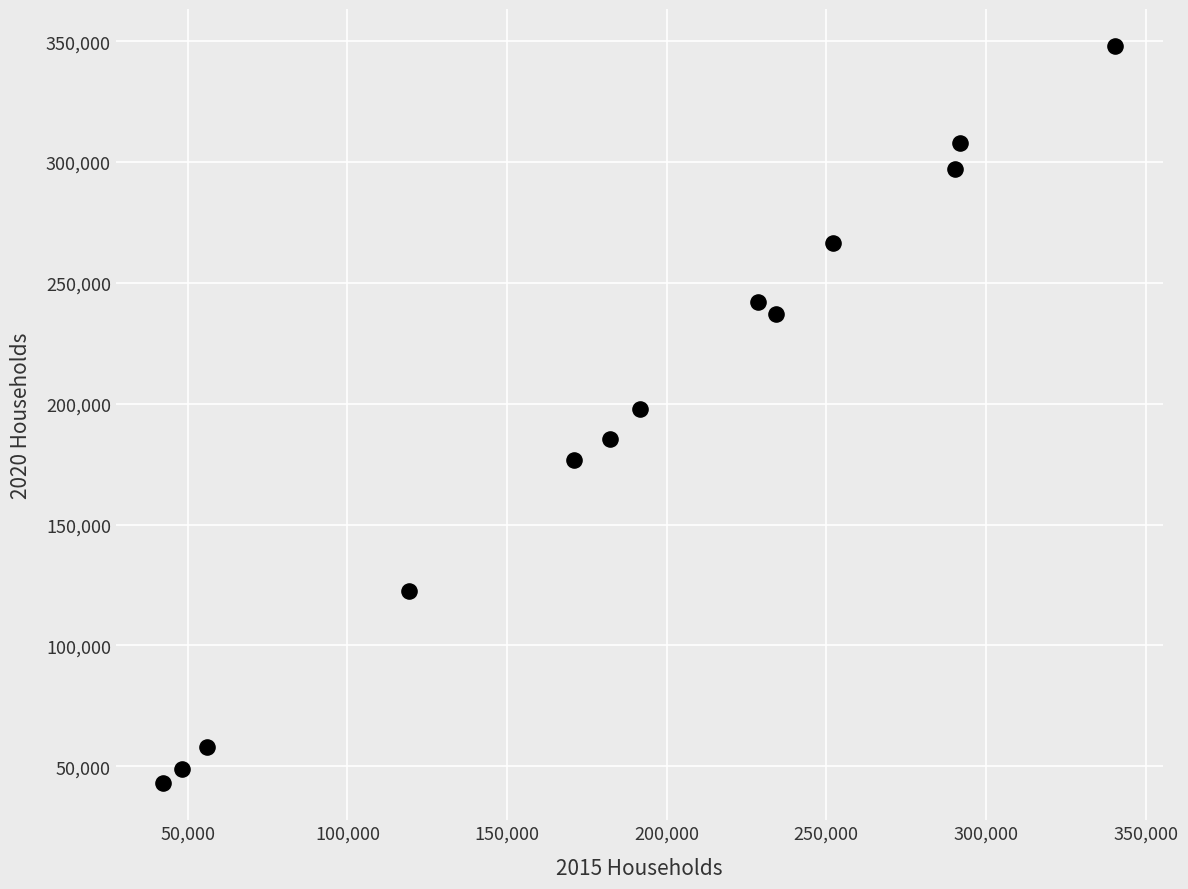

What is the range of Y values (max minus min)?

305245.3